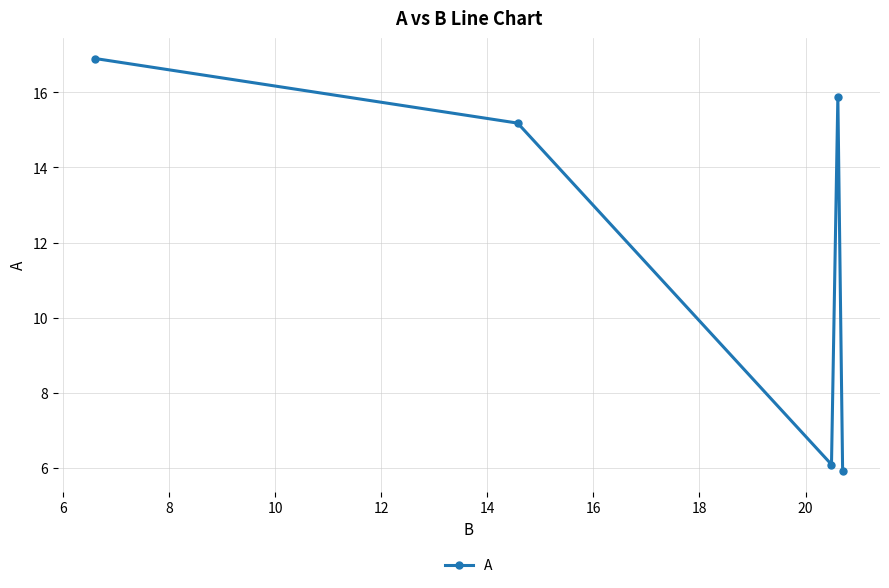

What is the value of the 2nd point from the left?

15.2